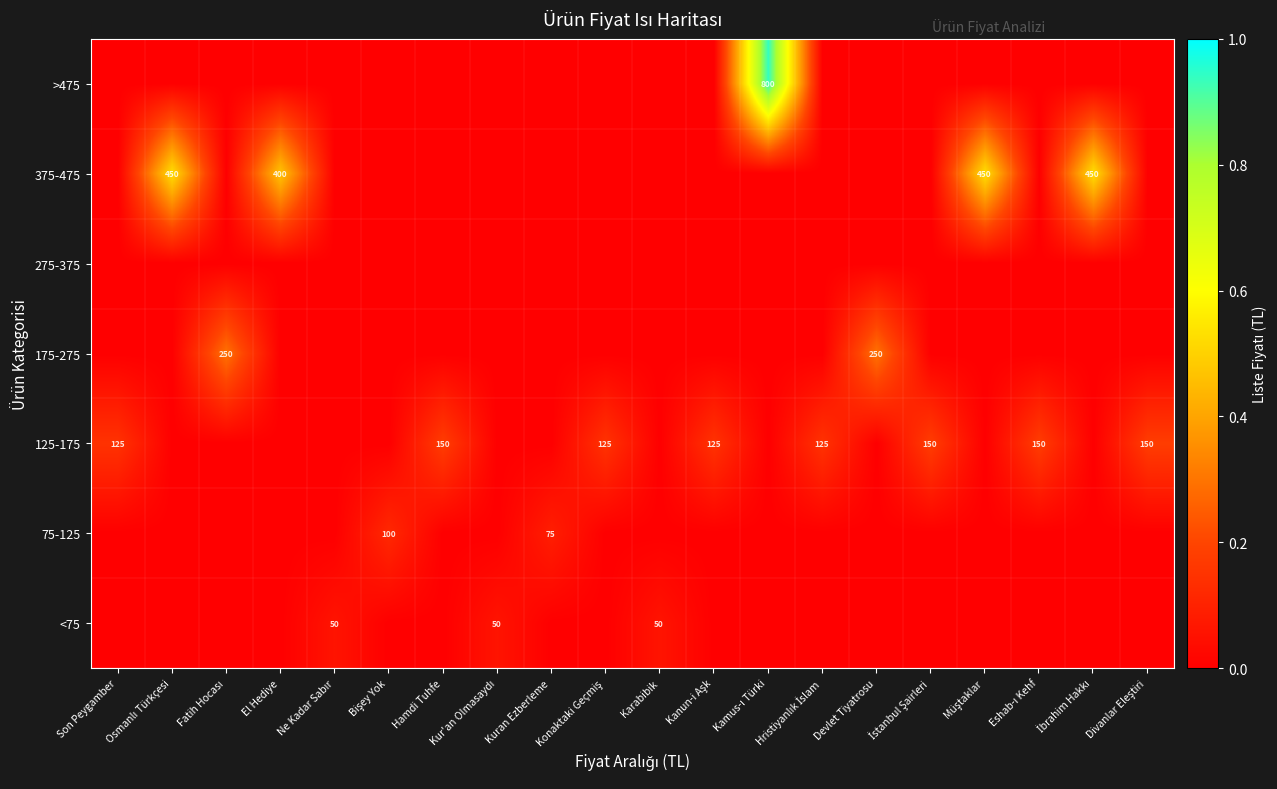

Is the value of 175-275 at Devlet Tiyatrosu greater than the value of 125-175 at Son Peygamber?

Yes